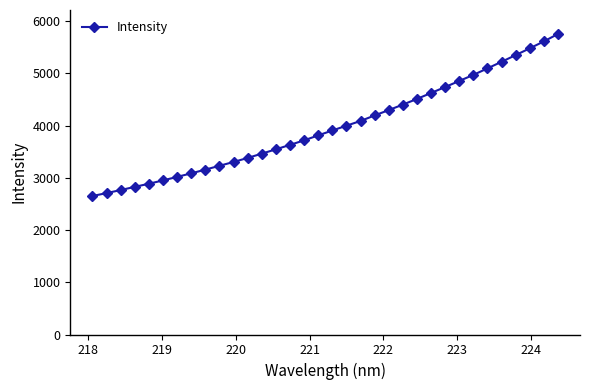

What is the difference between the second highest and minimum values?

2959.2